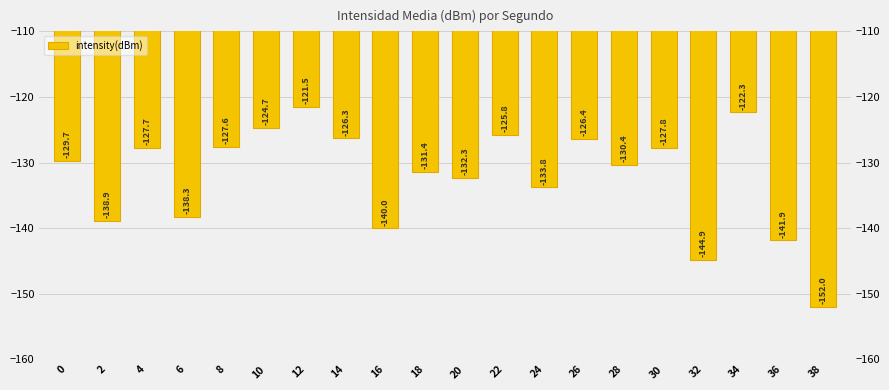

Is it true that the value at 4 is -127.7?

True